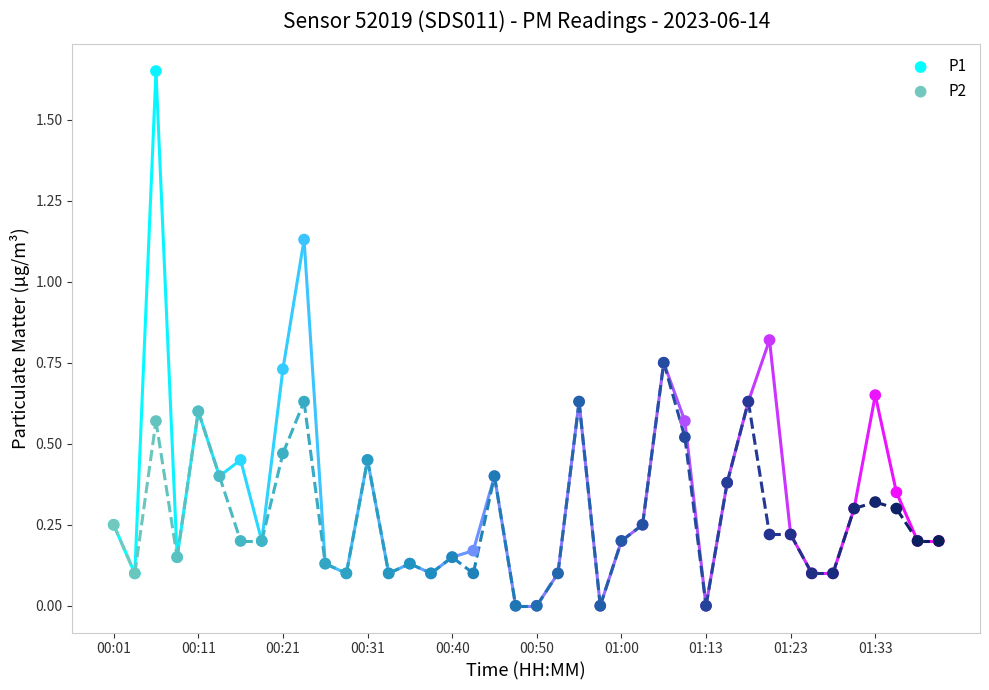

What are all the series names shown in the legend?

P1, P2